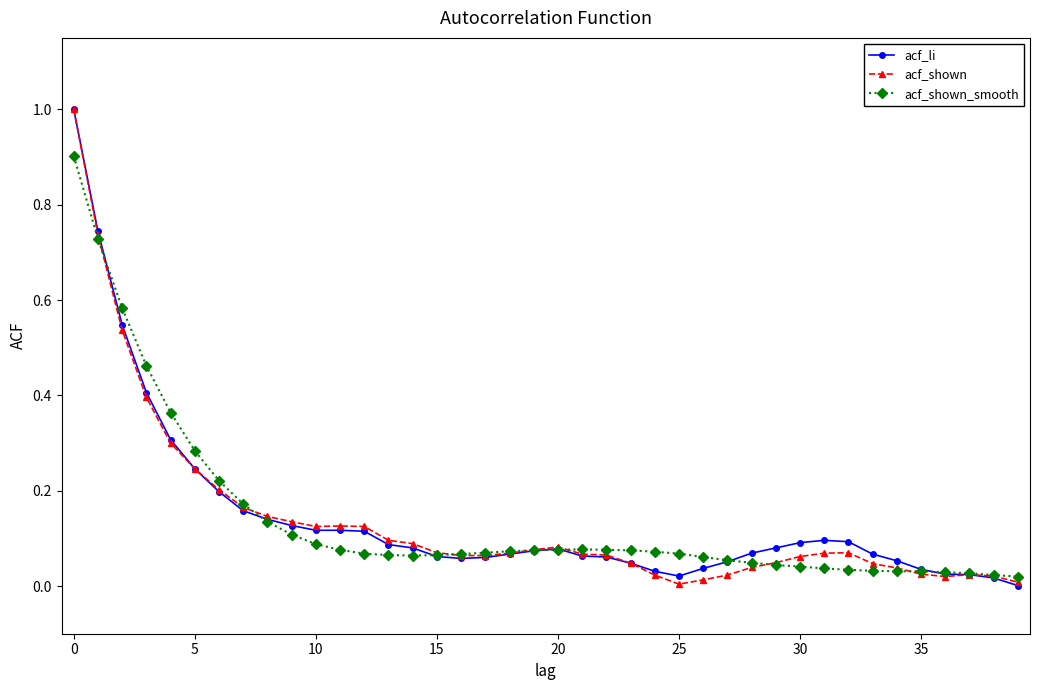

True or false: acf_shown has more than 2 interior local peaks.

True